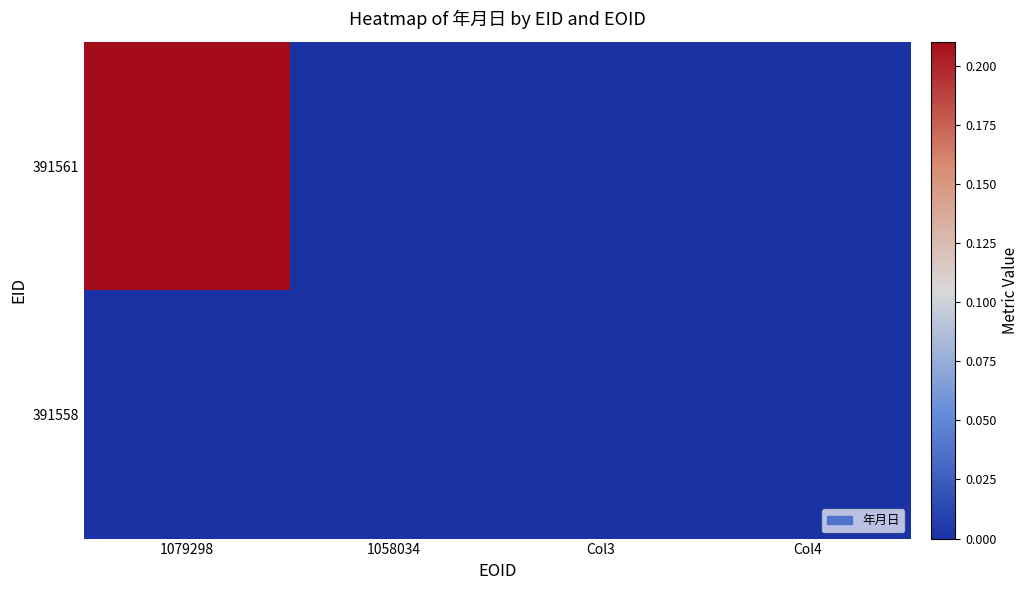

At which category is the sum across all series the highest?

1079298